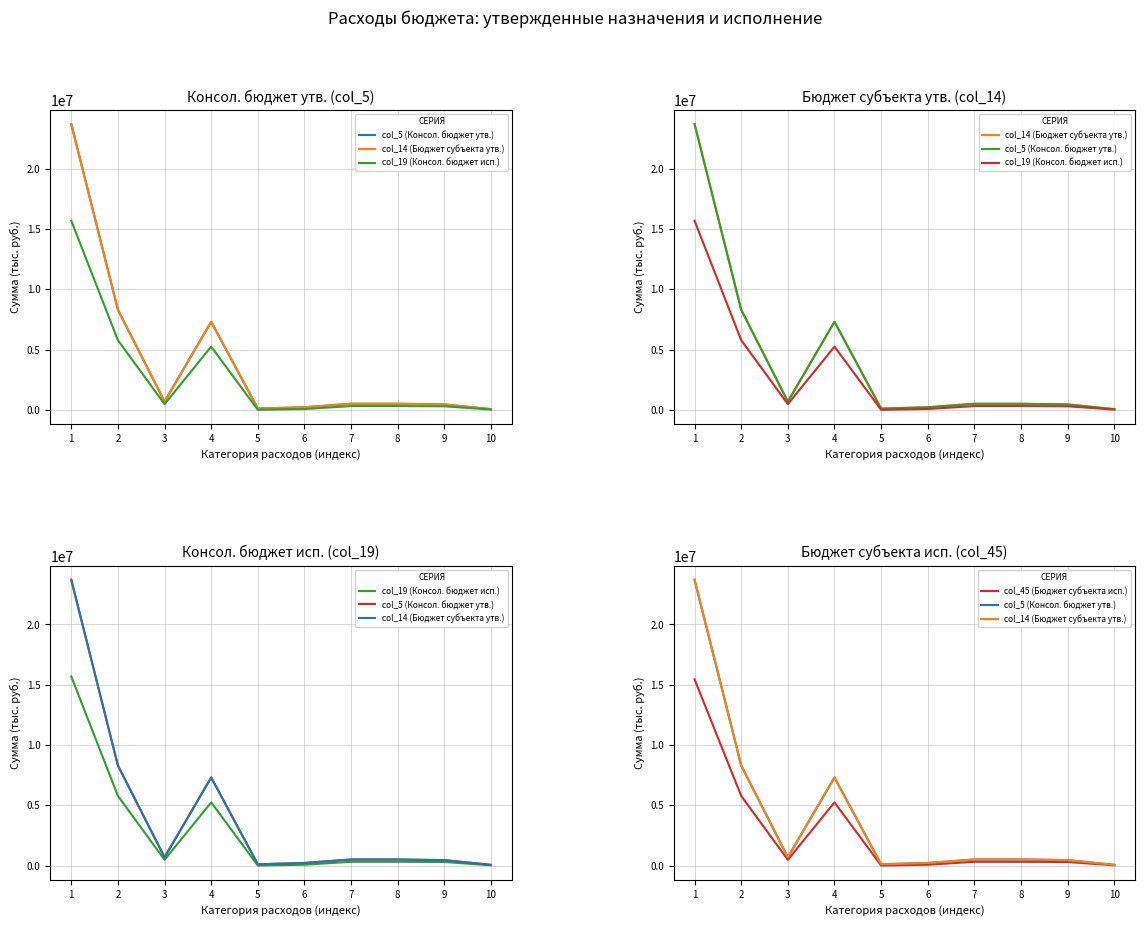

True or false: col_45 (Бюджет субъекта исп.) has a value of 18250.0 at 10.

True